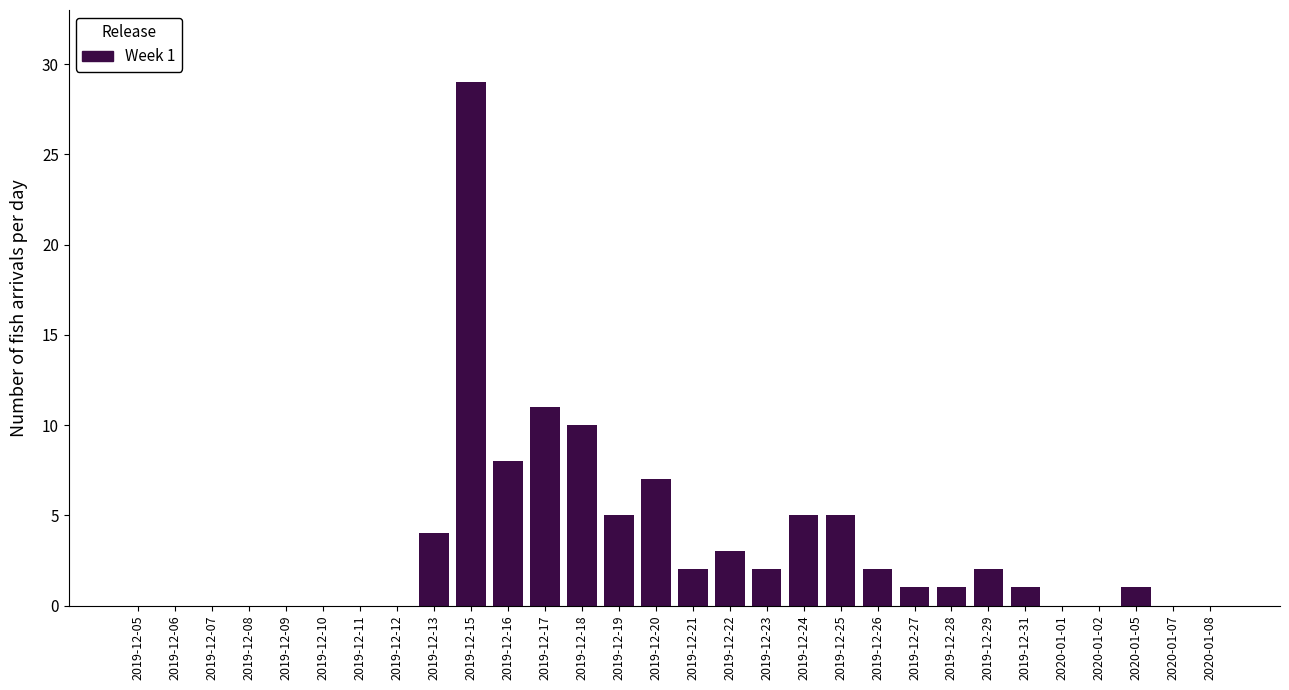

Reading right to left, what are all the values shown in this chart?

2020-01-08=0	2020-01-07=0	2020-01-05=1	2020-01-02=0	2020-01-01=0	2019-12-31=1	2019-12-29=2	2019-12-28=1	2019-12-27=1	2019-12-26=2	2019-12-25=5	2019-12-24=5	2019-12-23=2	2019-12-22=3	2019-12-21=2	2019-12-20=7	2019-12-19=5	2019-12-18=10	2019-12-17=11	2019-12-16=8	2019-12-15=29	2019-12-13=4	2019-12-12=0	2019-12-11=0	2019-12-10=0	2019-12-09=0	2019-12-08=0	2019-12-07=0	2019-12-06=0	2019-12-05=0